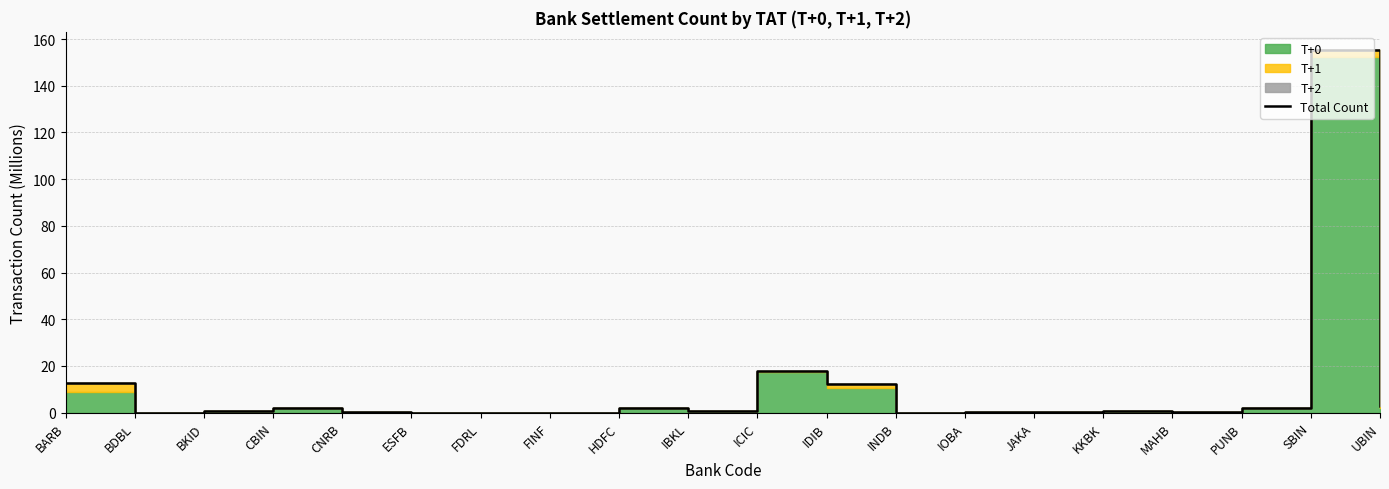

The chart shows a value of 0.8 at IBKL. True or false?

True